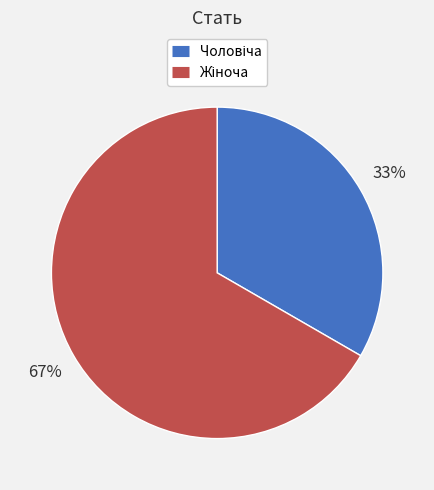

Is there a majority slice in this chart?

Yes